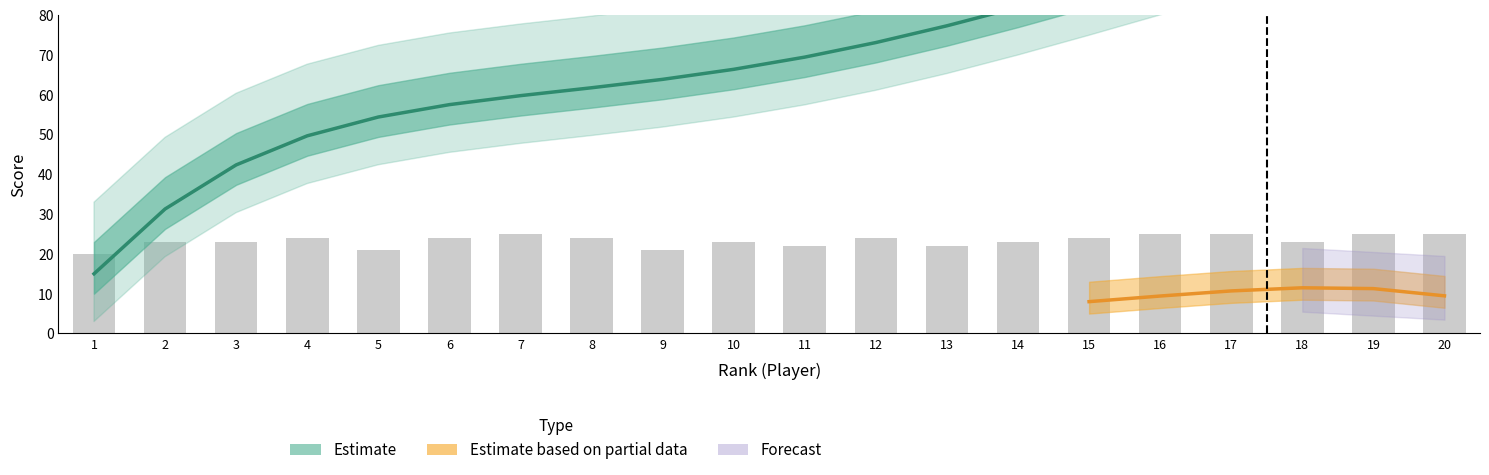

Approximately how many times larger is the value at 7 compared to 10?

1.1